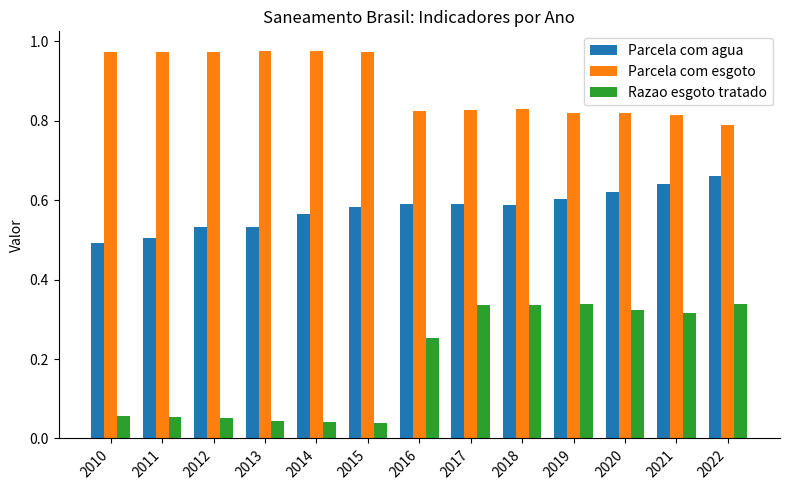

What is the total value across all series at 2010?

1.5